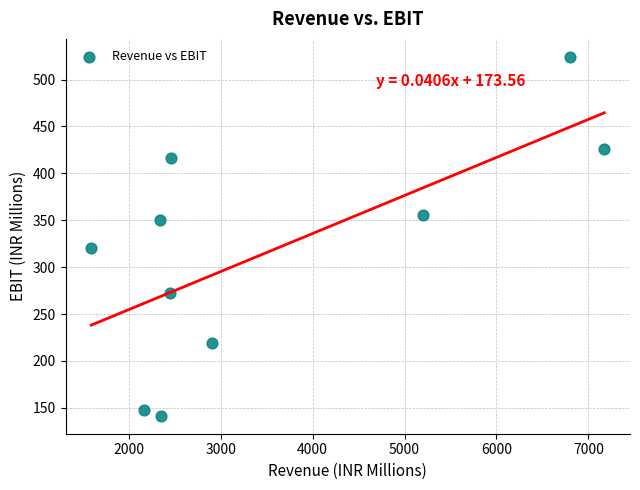

What Y value in the scatter plot is closest to 332?

320.3